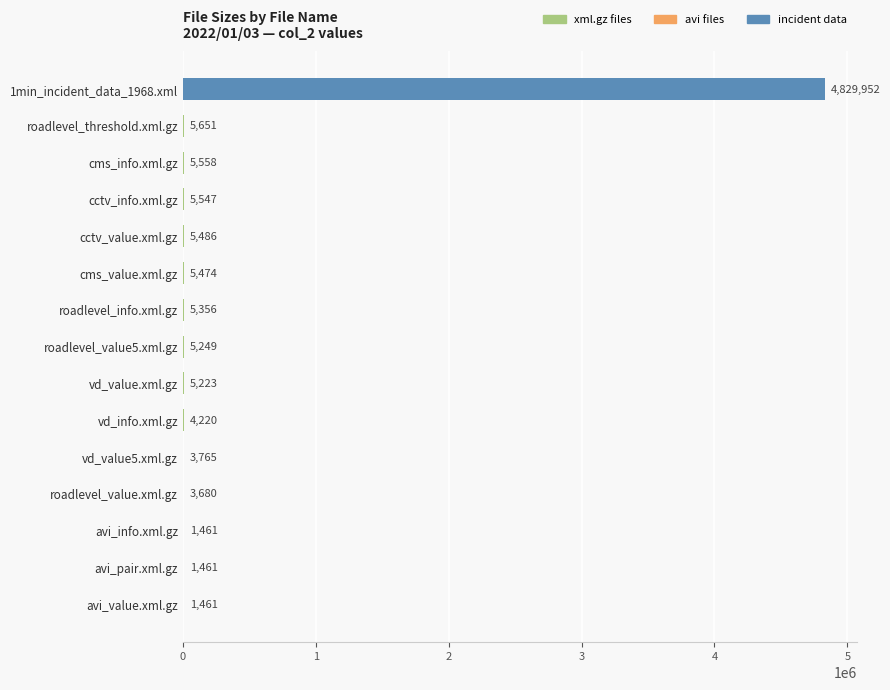

Reading bottom to top, extract all data points from this chart.

avi_value.xml.gz=1461	avi_pair.xml.gz=1461	avi_info.xml.gz=1461	roadlevel_value.xml.gz=3680	vd_value5.xml.gz=3765	vd_info.xml.gz=4220	vd_value.xml.gz=5223	roadlevel_value5.xml.gz=5249	roadlevel_info.xml.gz=5356	cms_value.xml.gz=5474	cctv_value.xml.gz=5486	cctv_info.xml.gz=5547	cms_info.xml.gz=5558	roadlevel_threshold.xml.gz=5651	1min_incident_data_1968.xml=4829952